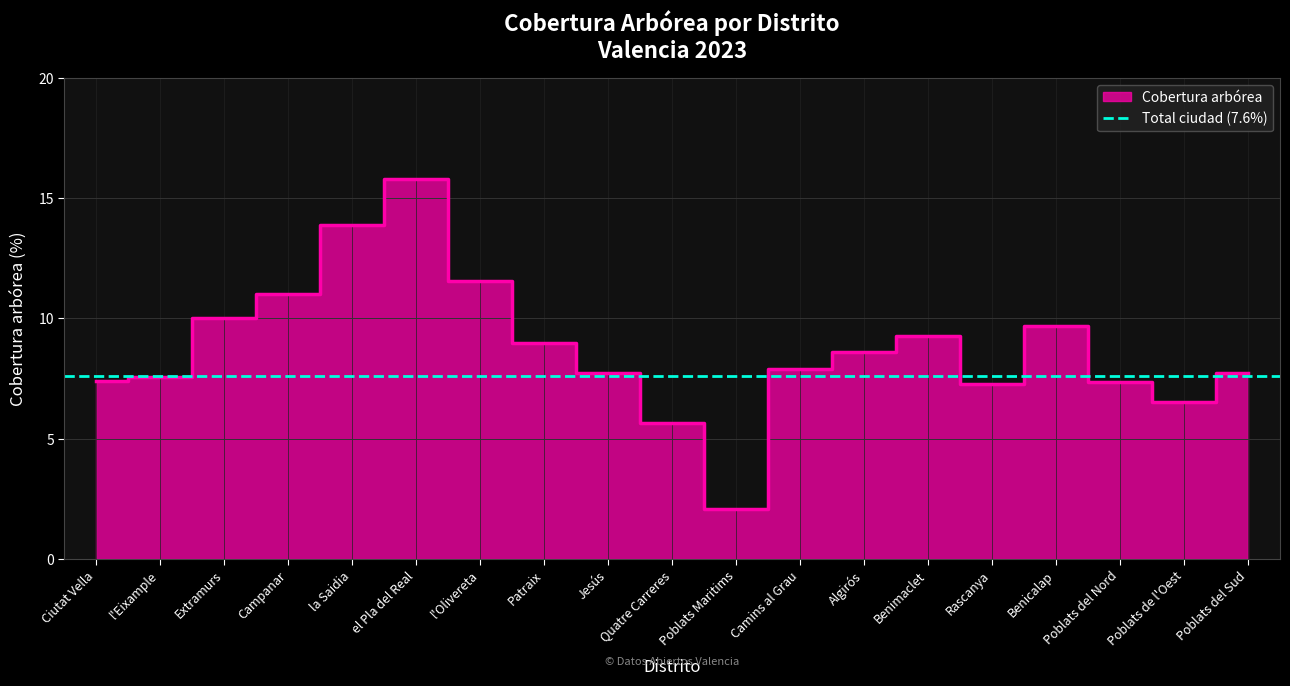

What is the ratio of the value at Campanar to the value at Rascanya?

1.5